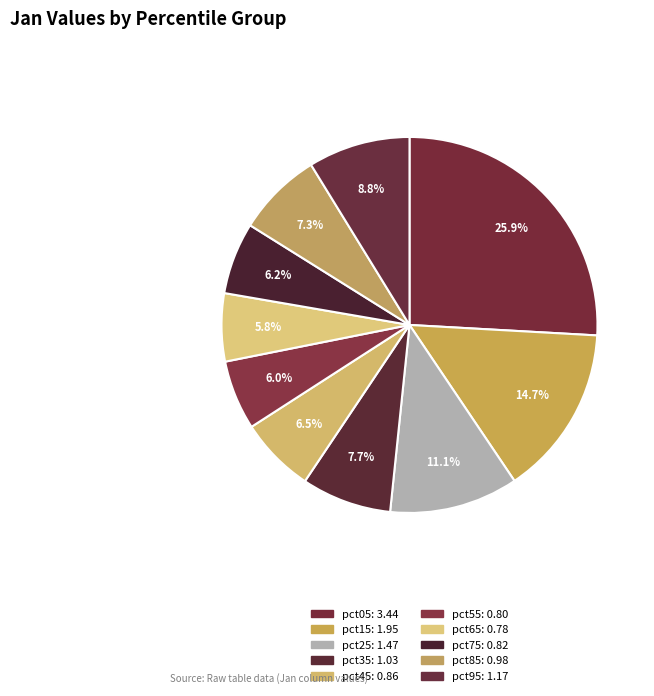

To the nearest percent, what is the difference between the largest and smallest slice percentages?

20%